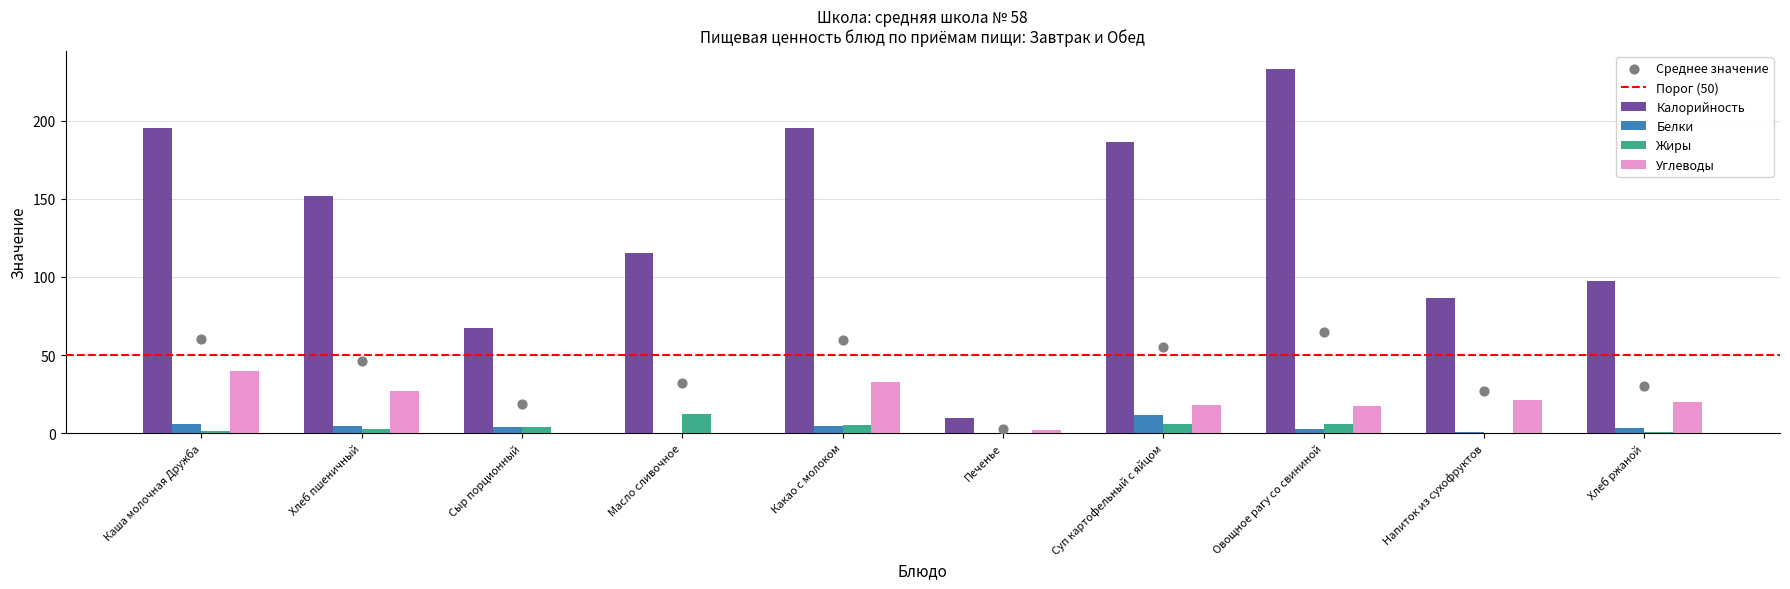

What is the total value across all series at Хлеб пшеничный?

185.9